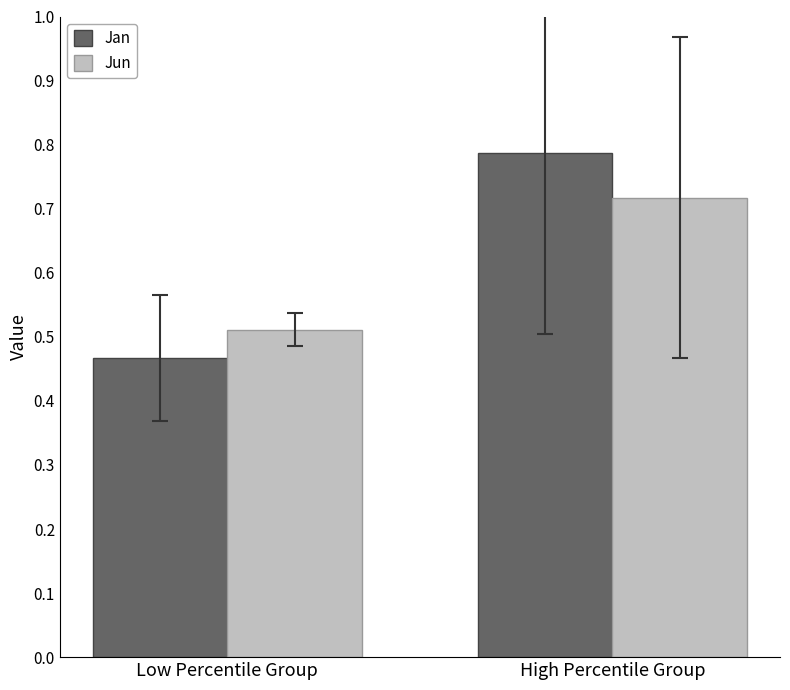

Which category has the lowest value across all series?

Low Percentile Group